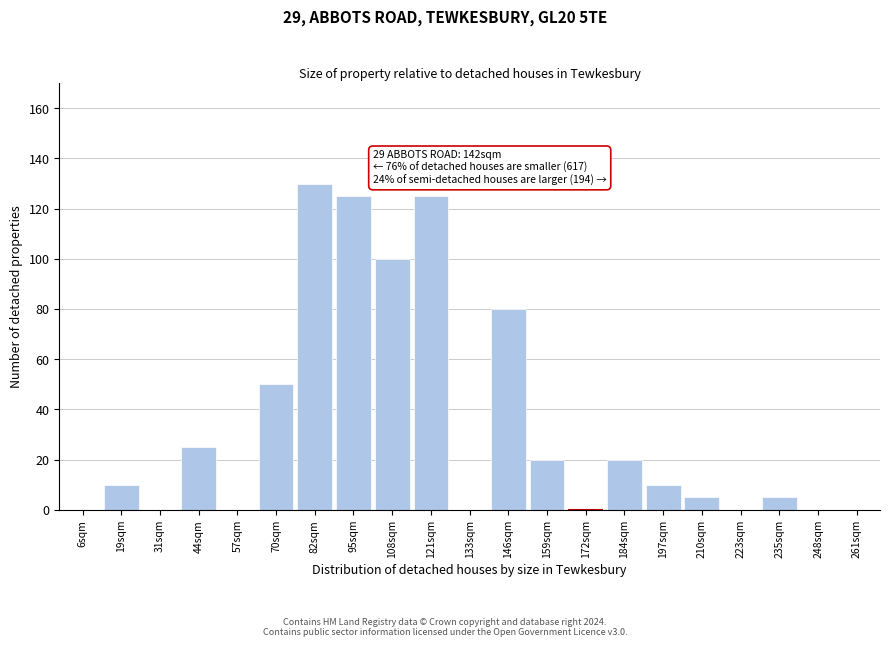

Reading left to right, list all the values displayed in this chart.

6sqm=0	19sqm=10	31sqm=0	44sqm=25	57sqm=0	70sqm=50	82sqm=130	95sqm=125	108sqm=100	121sqm=125	133sqm=0	146sqm=80	159sqm=20	172sqm=0	184sqm=20	197sqm=10	210sqm=5	223sqm=0	235sqm=5	248sqm=0	261sqm=0